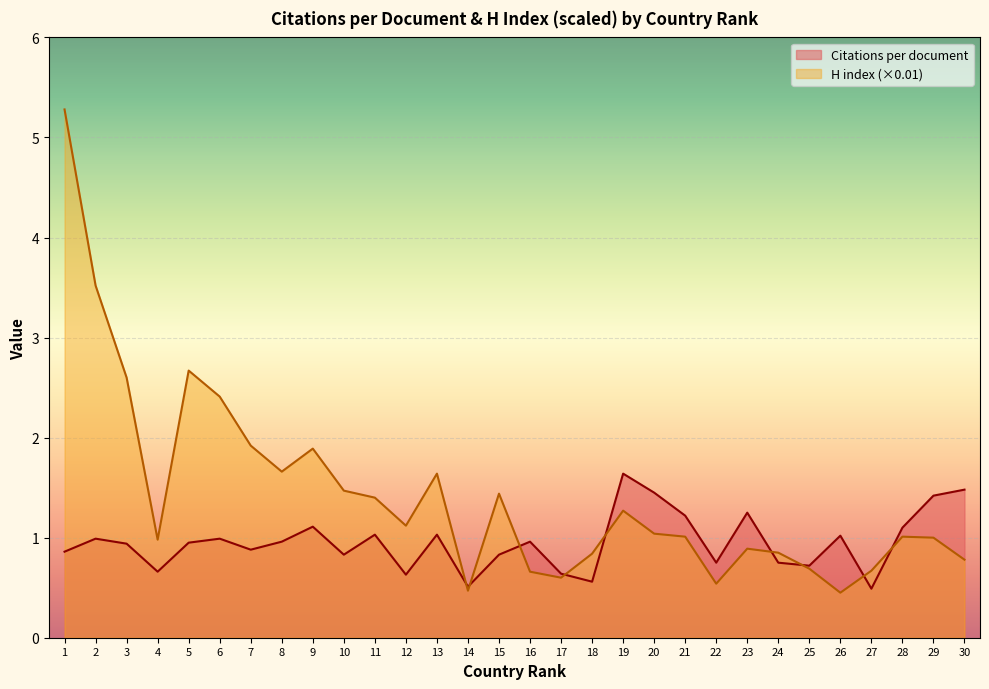

Reading left to right, extract all data points from this chart.

Citations per document: 1=0.9	2=1.0	3=0.9	4=0.7	5=0.9	6=1.0	7=0.9	8=1.0	9=1.1	10=0.8	11=1.0	12=0.6	13=1.0	14=0.5	15=0.8	16=1.0	17=0.6	18=0.6	19=1.6	20=1.4	21=1.2	22=0.8	23=1.2	24=0.8	25=0.7	26=1.0	27=0.5	28=1.1	29=1.4	30=1.5
H index (scaled): 1=5.3	2=3.5	3=2.6	4=1.0	5=2.7	6=2.4	7=1.9	8=1.7	9=1.9	10=1.5	11=1.4	12=1.1	13=1.6	14=0.5	15=1.4	16=0.7	17=0.6	18=0.8	19=1.3	20=1.0	21=1.0	22=0.5	23=0.9	24=0.8	25=0.7	26=0.5	27=0.7	28=1.0	29=1.0	30=0.8